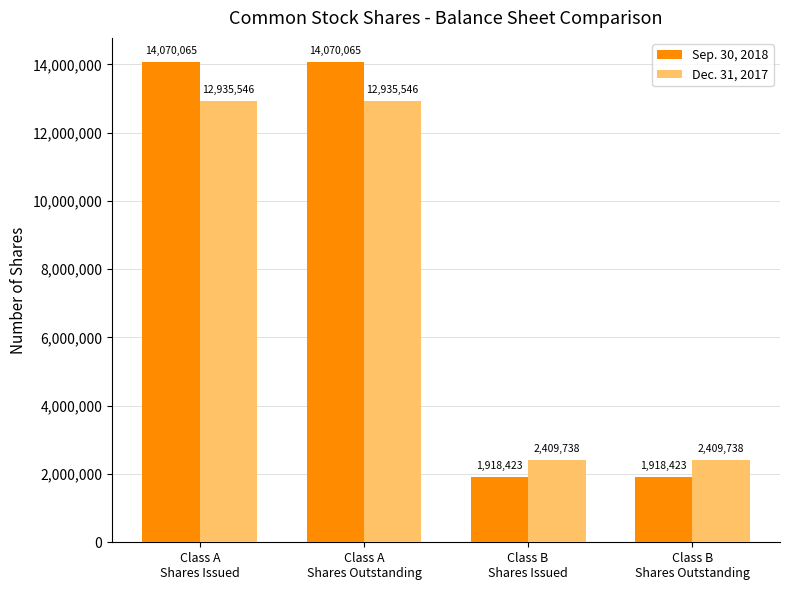

Which series has the widest spread of values?

Sep. 30, 2018